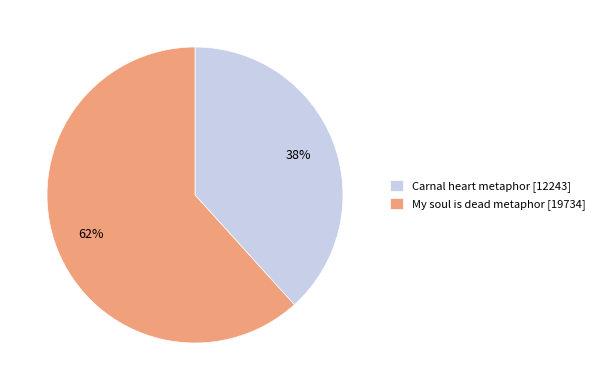

Does Carnal heart metaphor represent more than half of the total?

No